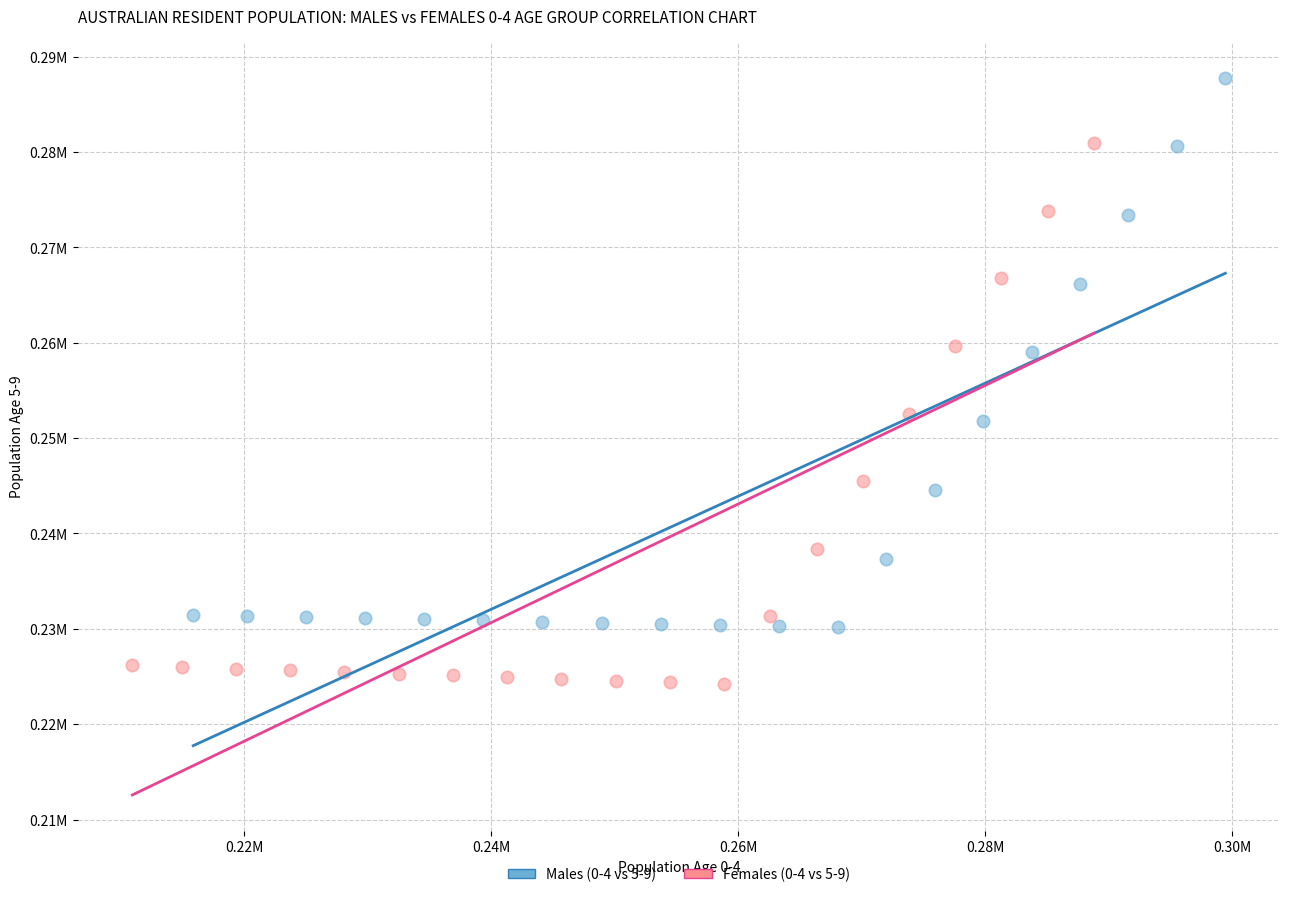

What are all the series names shown in the legend?

Males (0-4 vs 5-9), Females (0-4 vs 5-9)